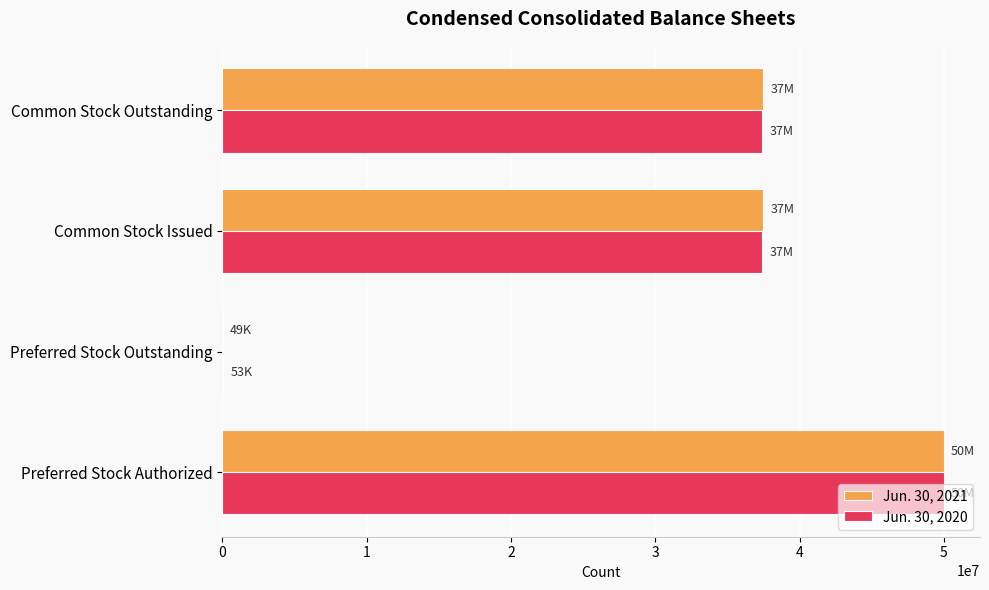

The Jun. 30, 2020 series shows 51977295 at Common Stock Issued. True or false?

False